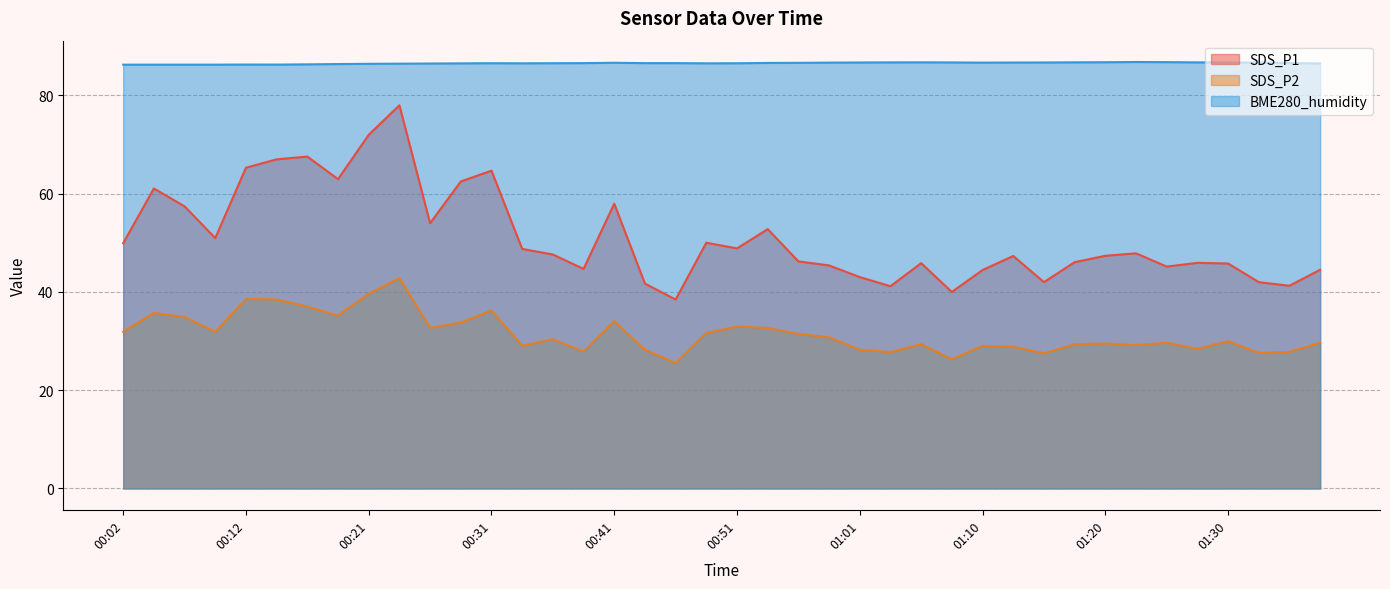

Which series has the widest spread of values?

SDS_P1